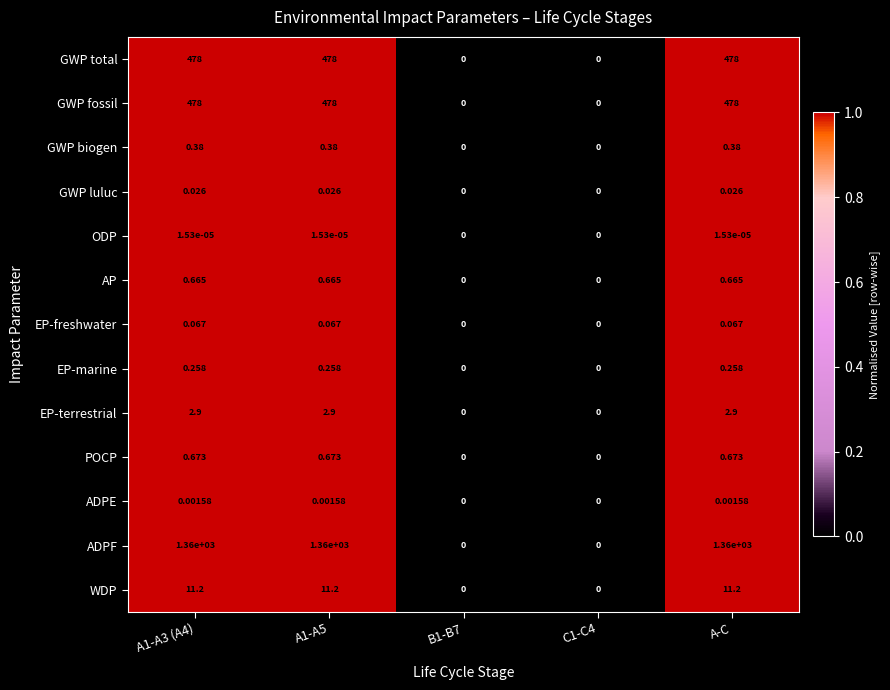

Which series has the largest range (max minus min)?

ADPF